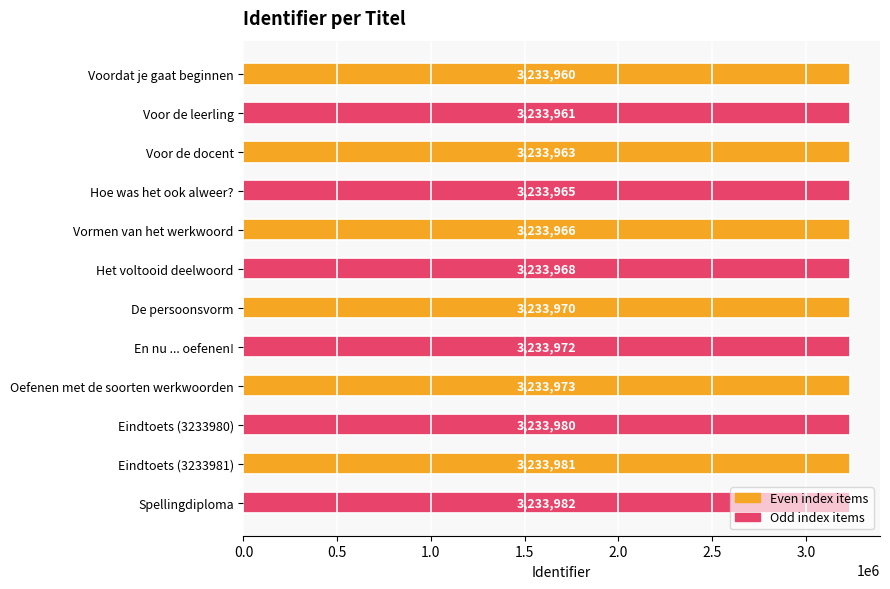

What is the sum of all values?

38807641